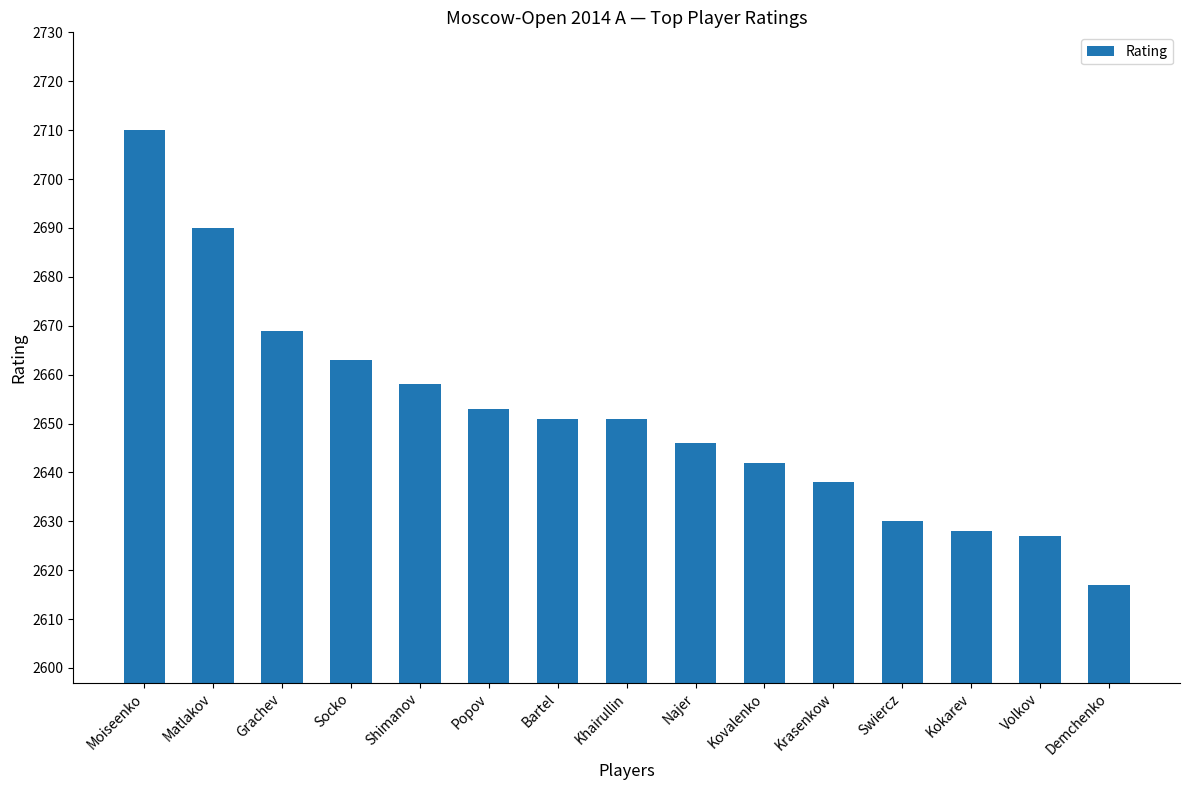

The chart shows a value of 1858 at Moiseenko. True or false?

False